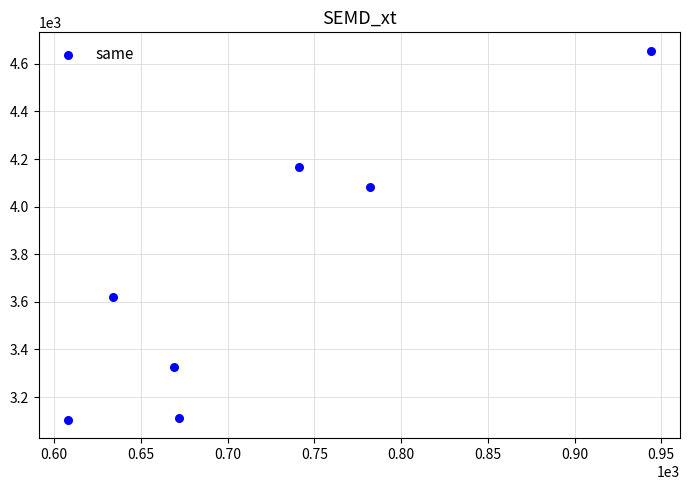

What is the average X value?

721